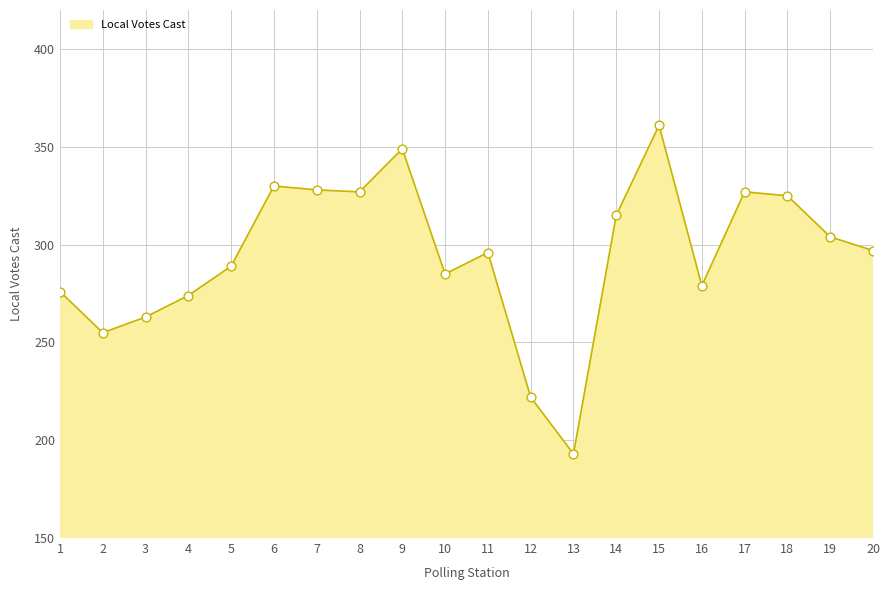

Approximately how many times larger is the value at 18 compared to 3?

1.2